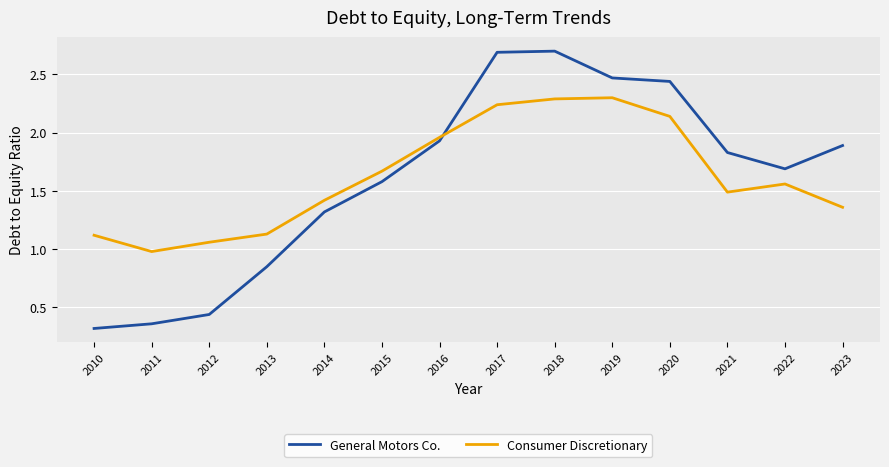

What is the difference between the highest and lowest values at 2012?

0.6